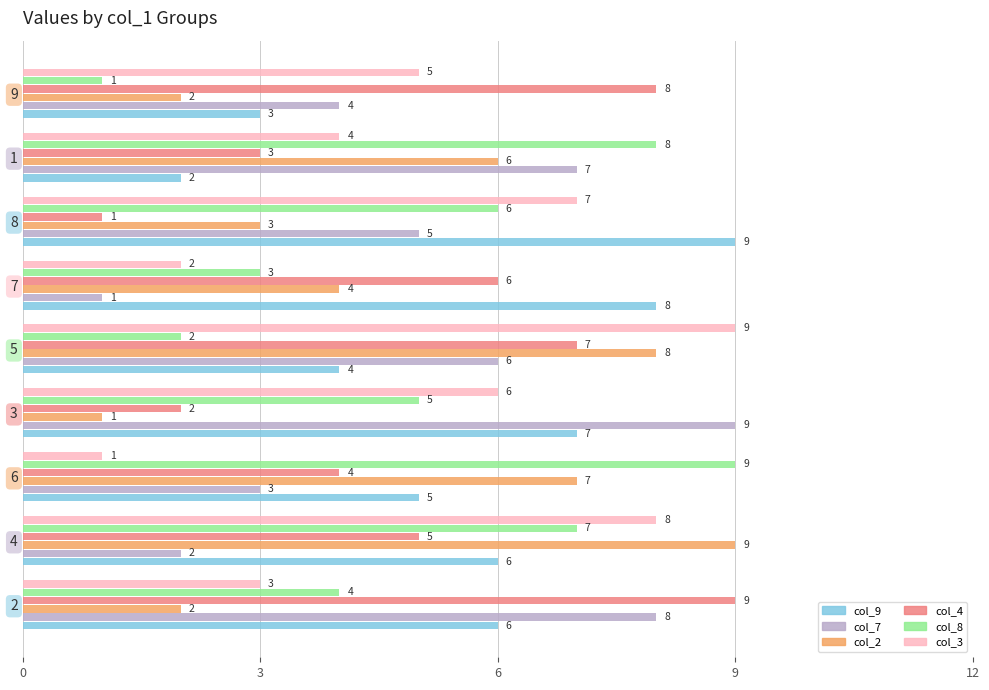

What are all the series names shown in the legend?

col_9, col_7, col_2, col_4, col_8, col_3